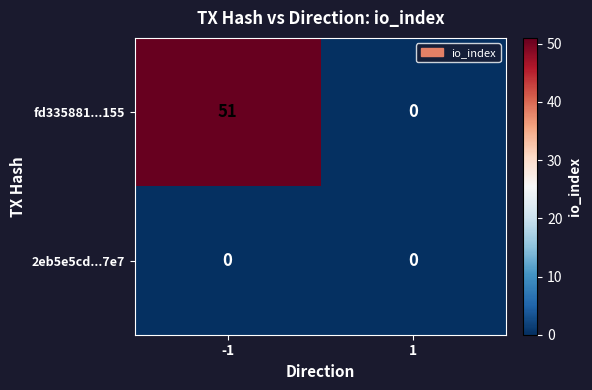

Is it true that 2eb5e5cd...7e7 equals 0 at 1?

True